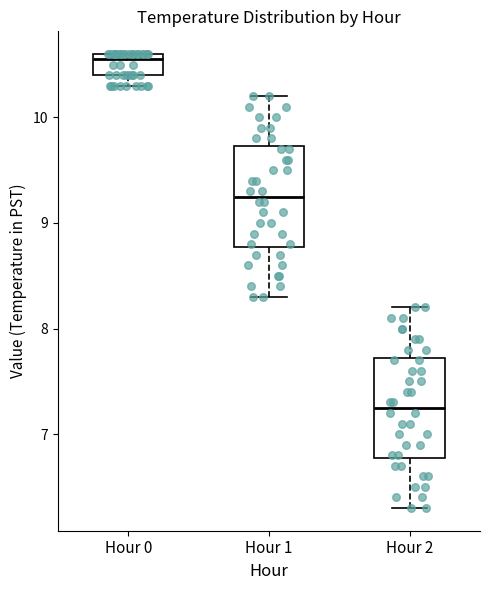

Where is the lower edge of the box for Hour 0 on the y-axis? The values are not printed on the chart, so give them approximately, as read against the axis.

10.4